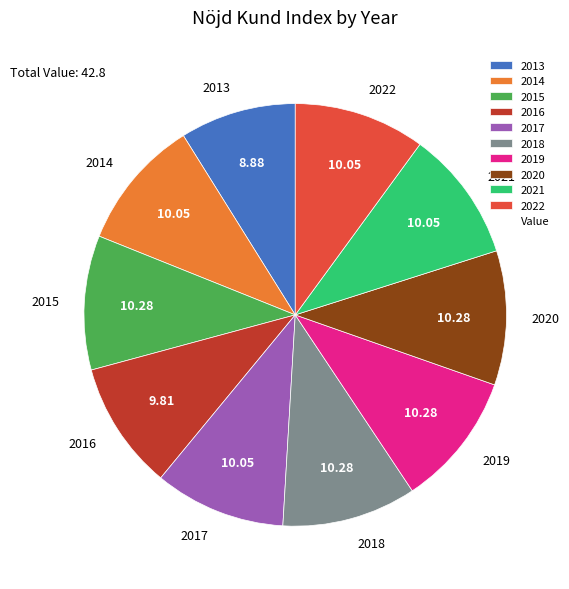

True or false: 2017 accounts for 25% of the total.

False